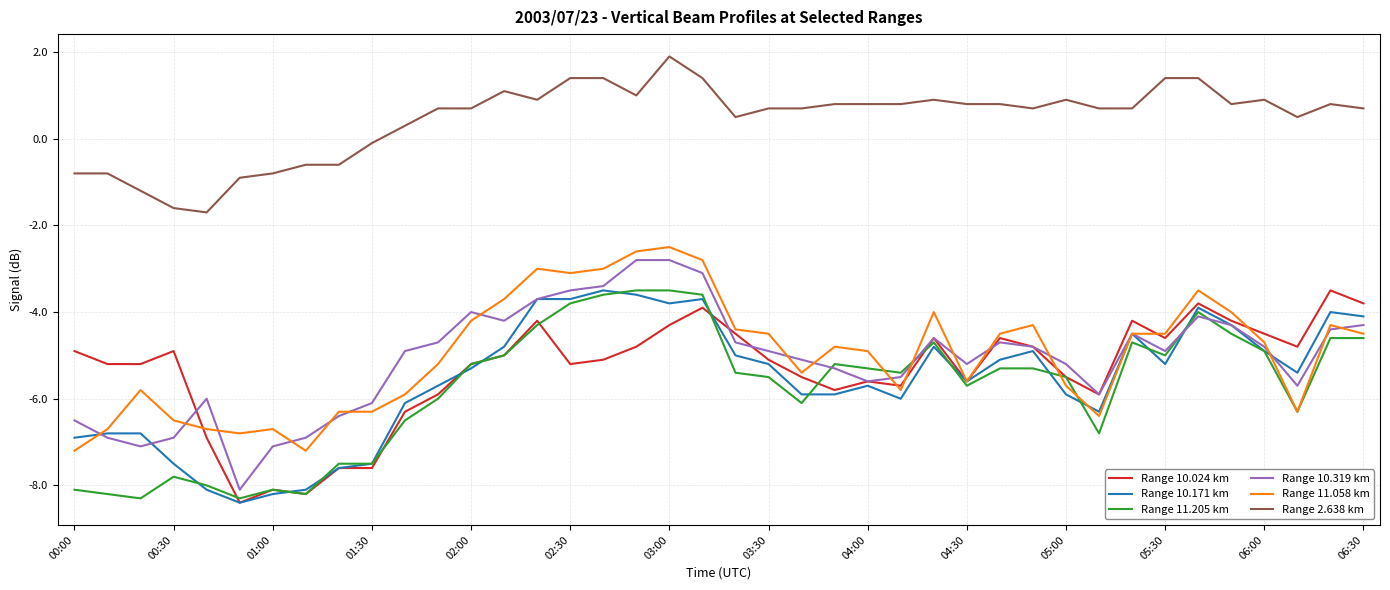

True or false: Range 2.638 km and Range 10.319 km intersect in this chart.

False